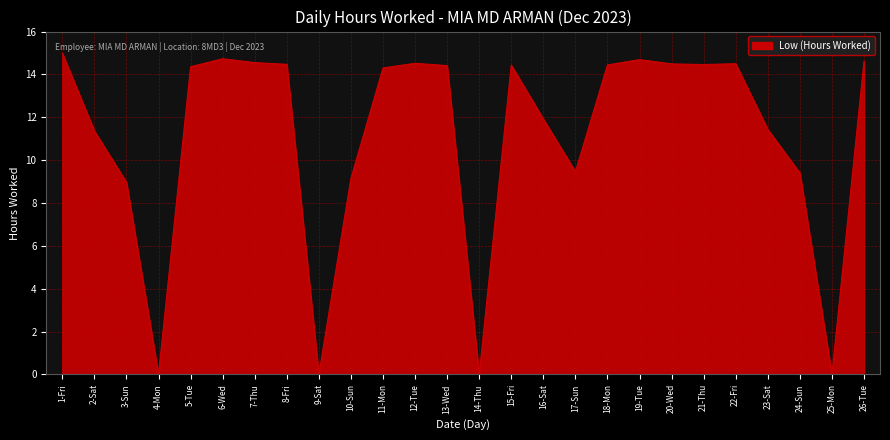

What position from the left is 14-Thu?

14